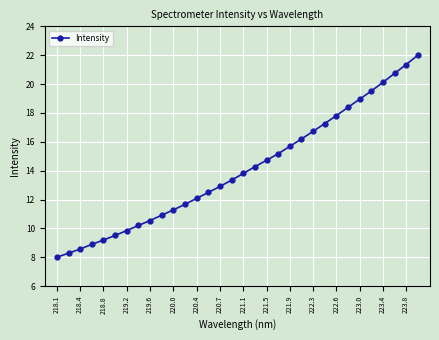

What is the difference between the maximum and minimum values?

14.0